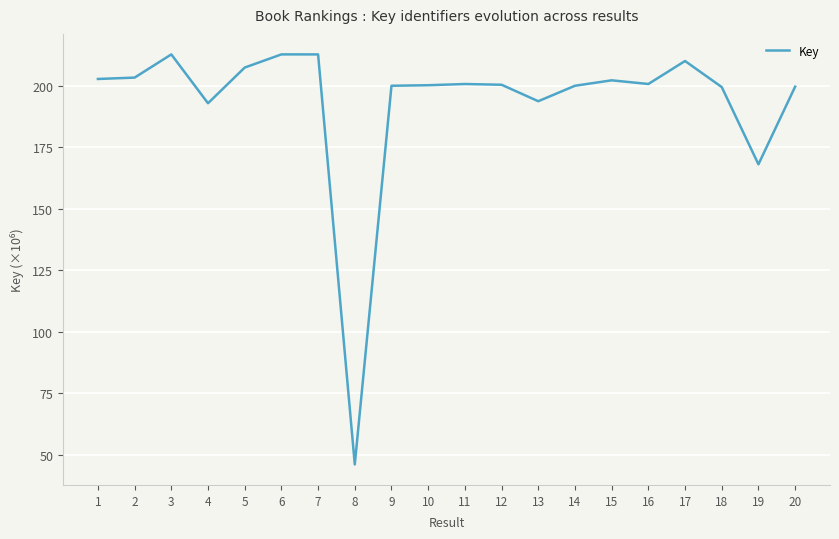

What is the difference between the maximum and minimum values?

166.6